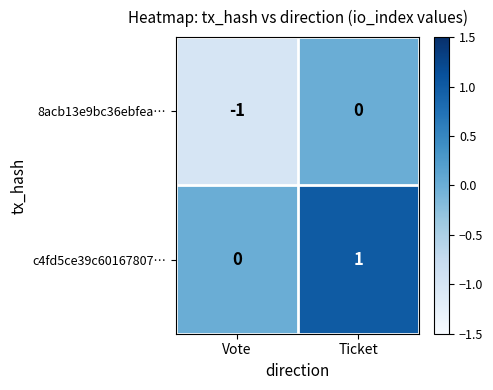

At which label does c4fd5ce39c60167807… reach its minimum?

Vote